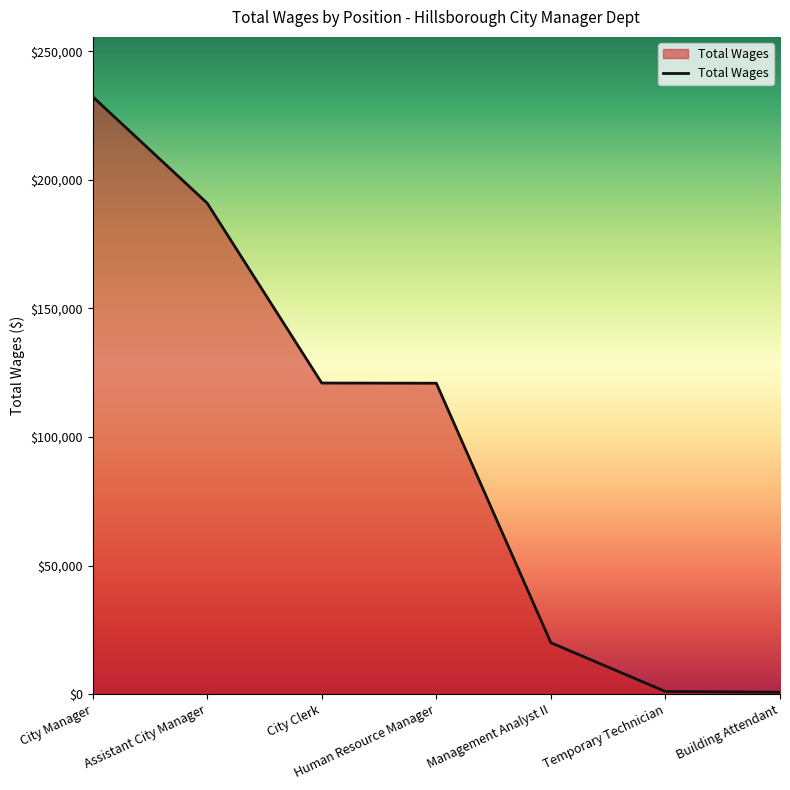

Which has a higher value, Management Analyst II or Temporary Technician?

Management Analyst II